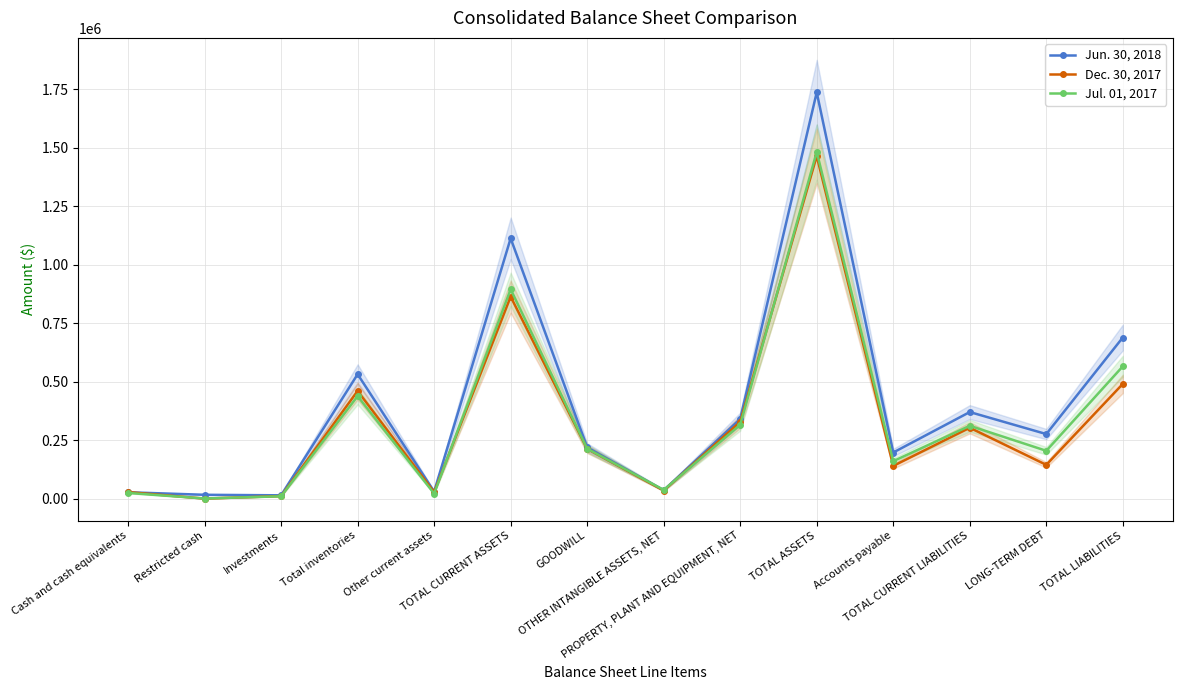

Which has a higher value, TOTAL ASSETS or PROPERTY, PLANT AND EQUIPMENT, NET?

TOTAL ASSETS